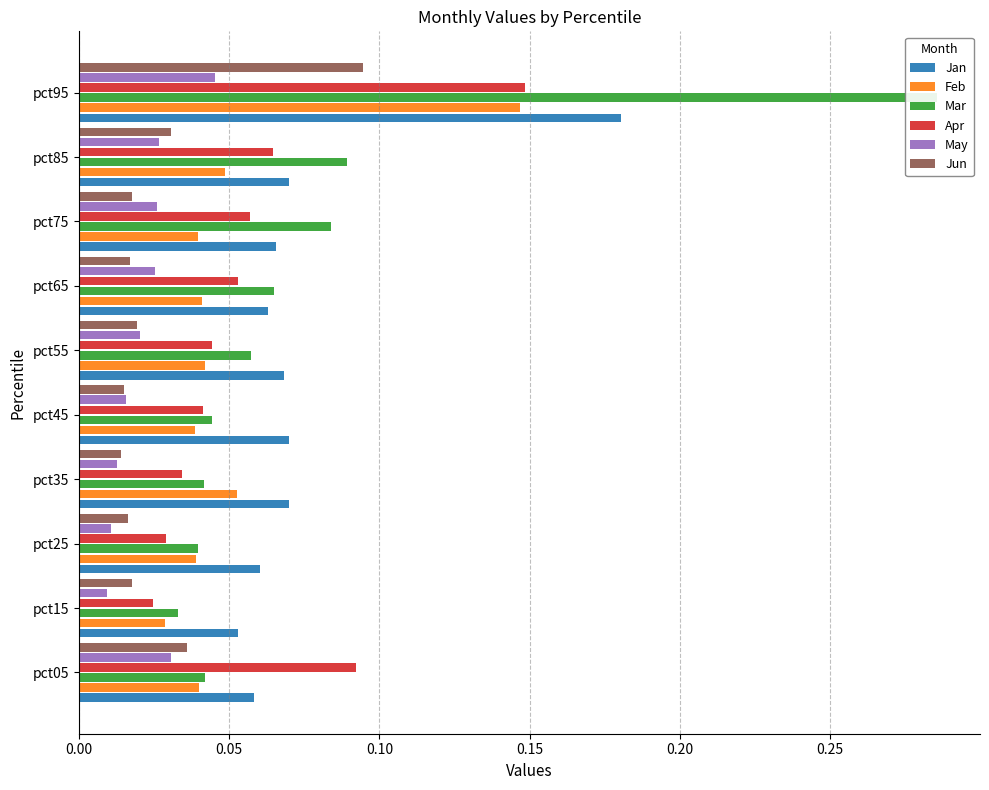

Which series changed the most between pct15 and pct45?

Jan